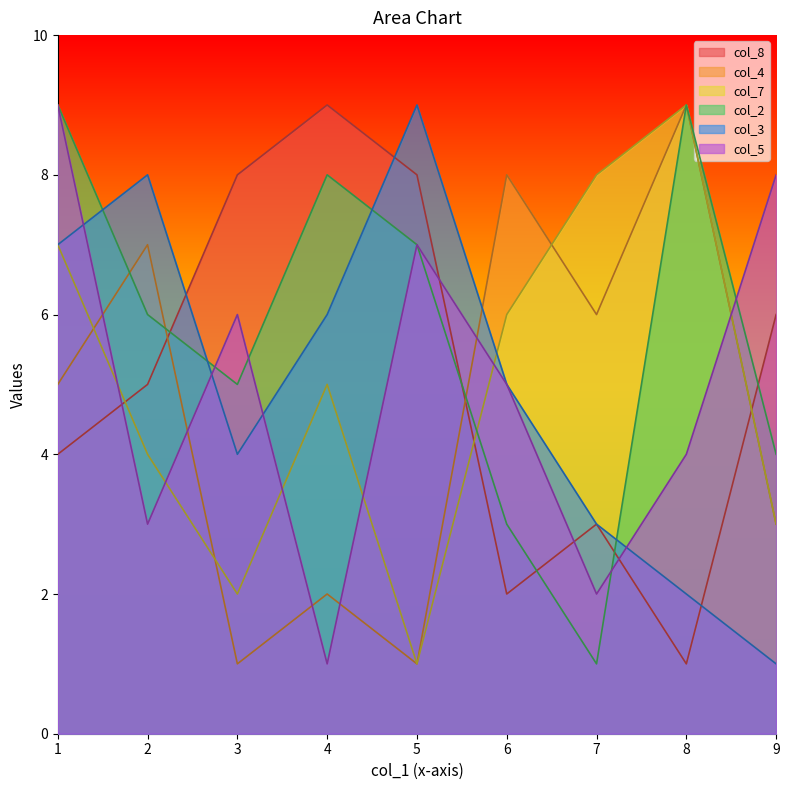

Between 7 and 3, which is larger?

3